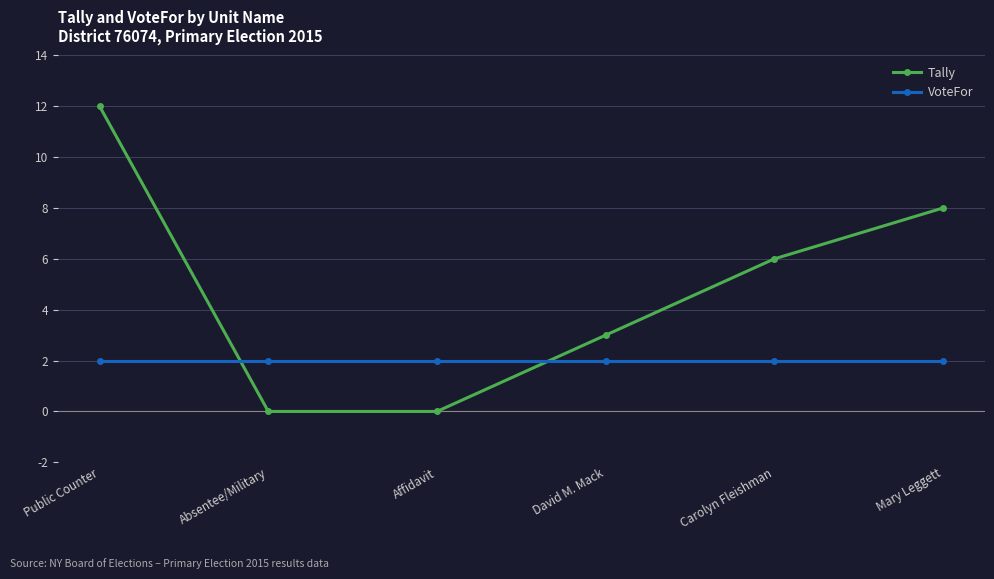

At which category is the sum across all series the highest?

Public Counter